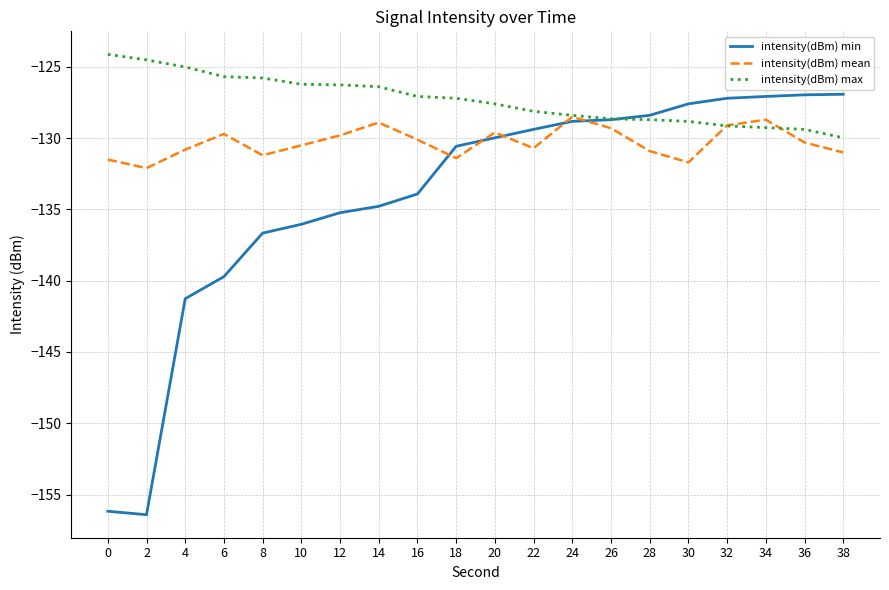

What is the difference between the maximum and minimum values in the intensity(dBm) mean series?

3.6